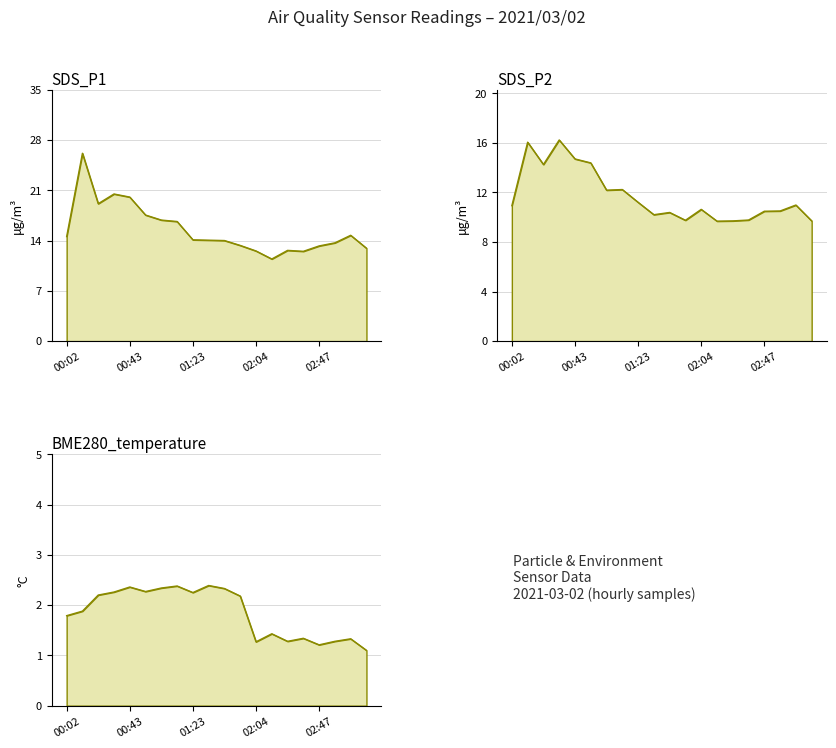

What is the difference between the highest and lowest values at 03:18?

11.8